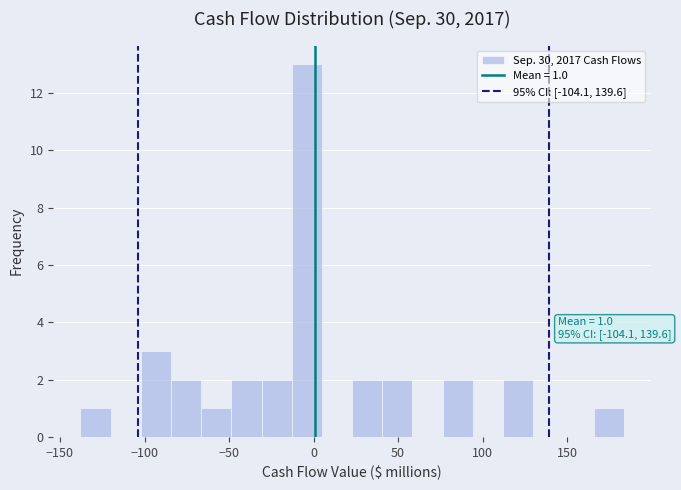

Around what value on the x-axis is the tallest bar? Give the approximate position of its centre, as read against the axis.

-5